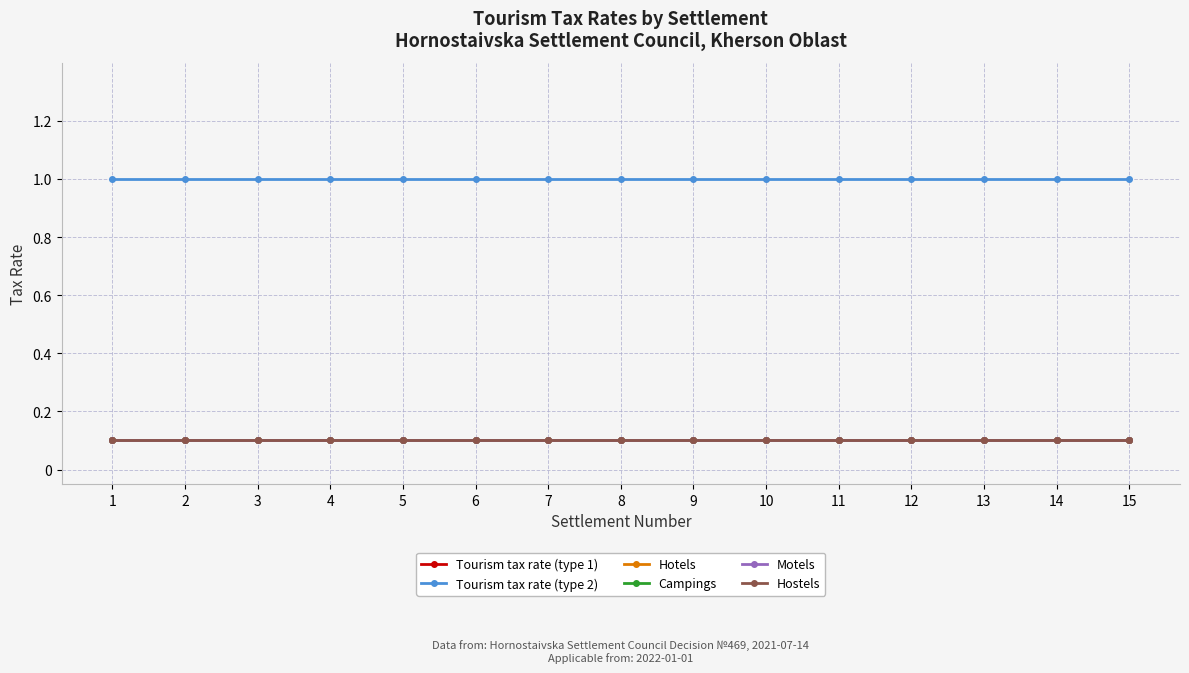

What is the value of the Tourism tax rate (type 2) point at the 5th from the left?

1.0